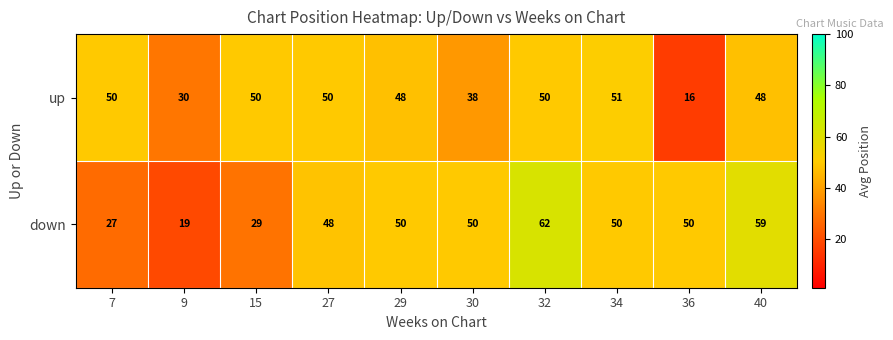

What is the spread (max minus min) of values at 15?

21